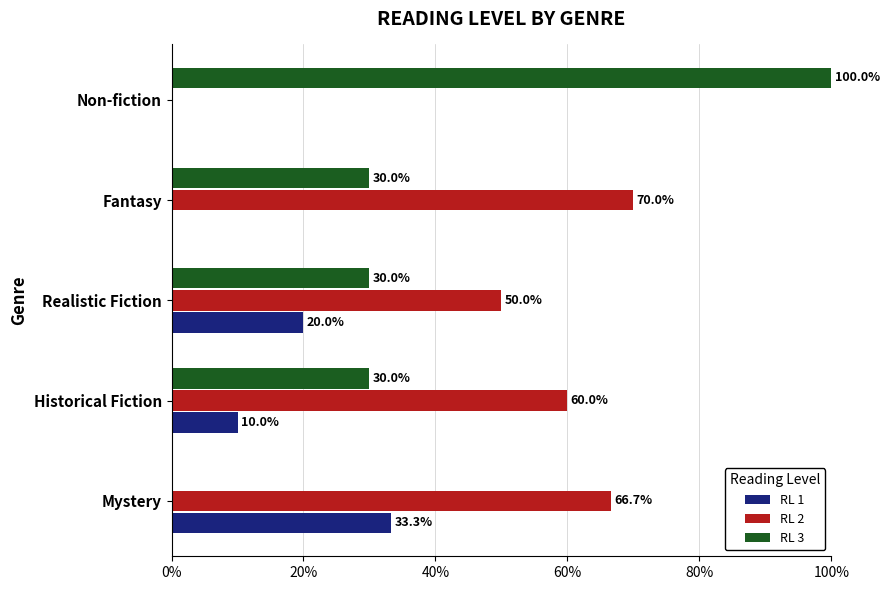

What are all the series names shown in the legend?

RL 1, RL 2, RL 3